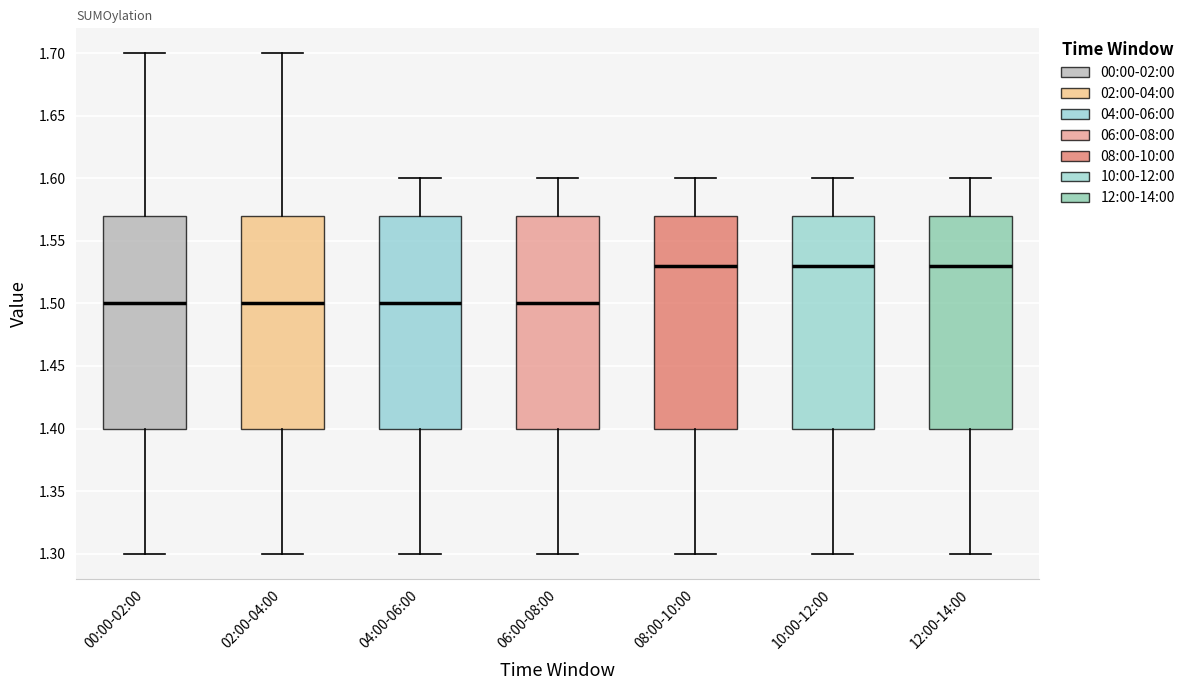

Reading left to right, transcribe this box plot: for each box, give where its median line is, the range the box spans, and where its two whiskers end, as read against the y-axis. The values are not printed on the chart, so give them approximately, as read against the axis.

00:00-02:00: median 1.50, box 1.40 to 1.57, whiskers 1.30 to 1.70
02:00-04:00: median 1.50, box 1.40 to 1.57, whiskers 1.30 to 1.70
04:00-06:00: median 1.50, box 1.40 to 1.57, whiskers 1.30 to 1.60
06:00-08:00: median 1.50, box 1.40 to 1.57, whiskers 1.30 to 1.60
08:00-10:00: median 1.53, box 1.40 to 1.57, whiskers 1.30 to 1.60
10:00-12:00: median 1.53, box 1.40 to 1.57, whiskers 1.30 to 1.60
12:00-14:00: median 1.53, box 1.40 to 1.57, whiskers 1.30 to 1.60